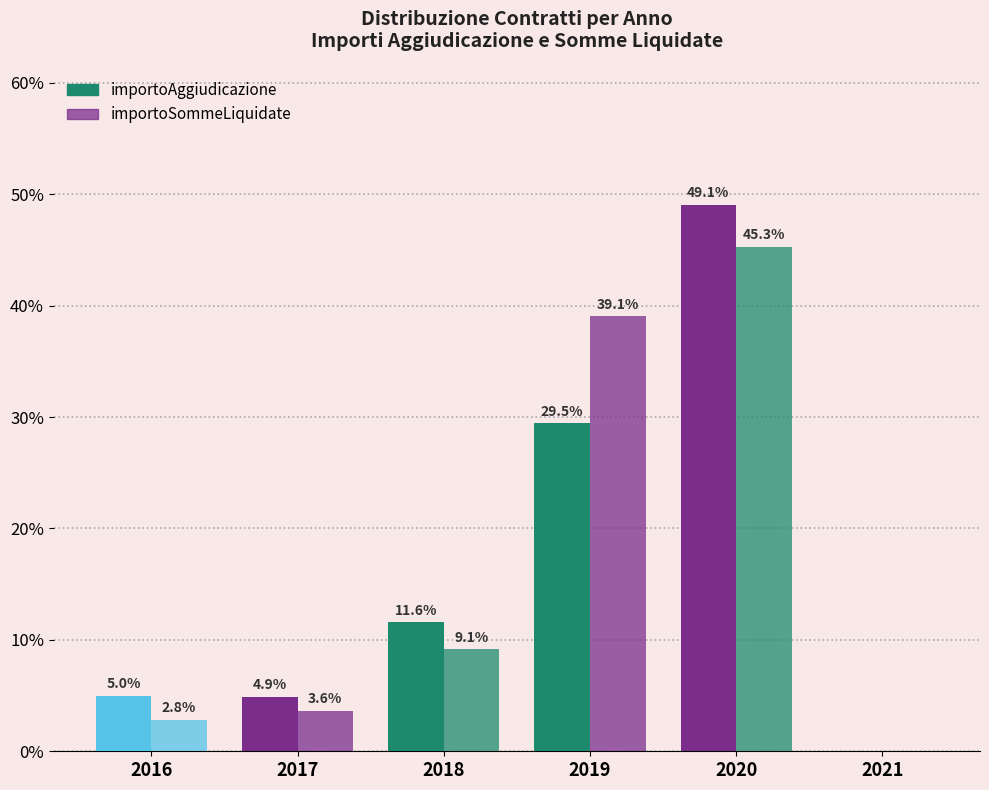

What is the value of the importoSommeLiquidate bar at the 4th from the left?

39.1